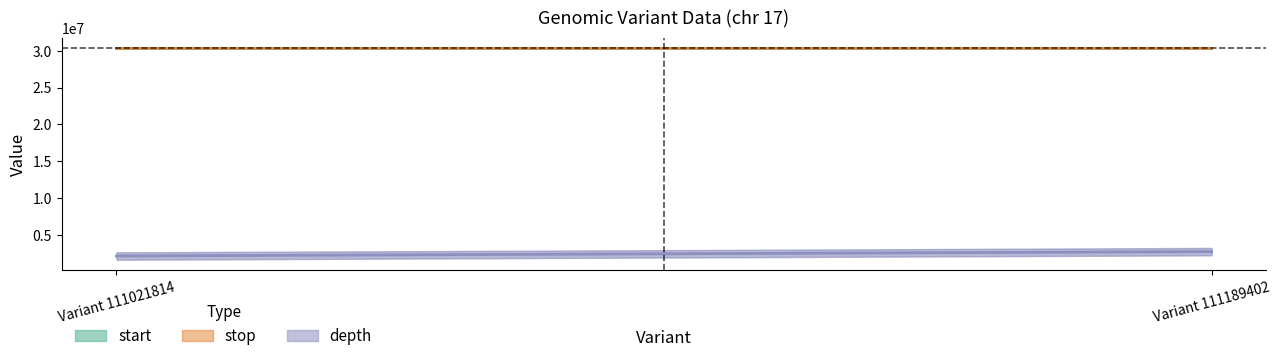

Read the stop value at Variant 111021814.

30310888